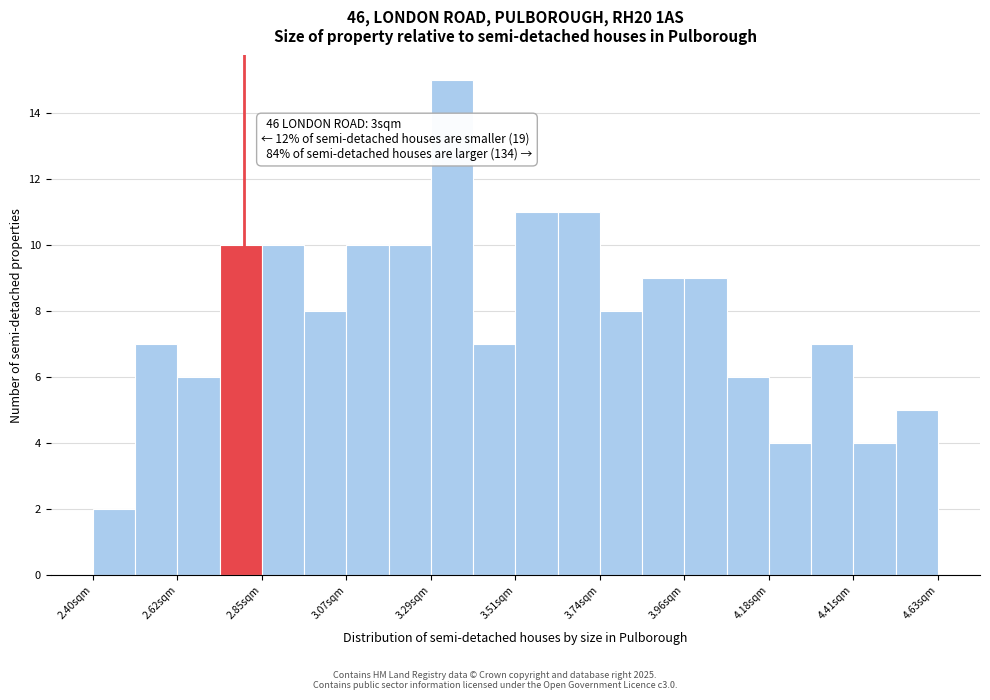

Read against the x-axis, roughly where is the centre of the tallest bar?

3.35